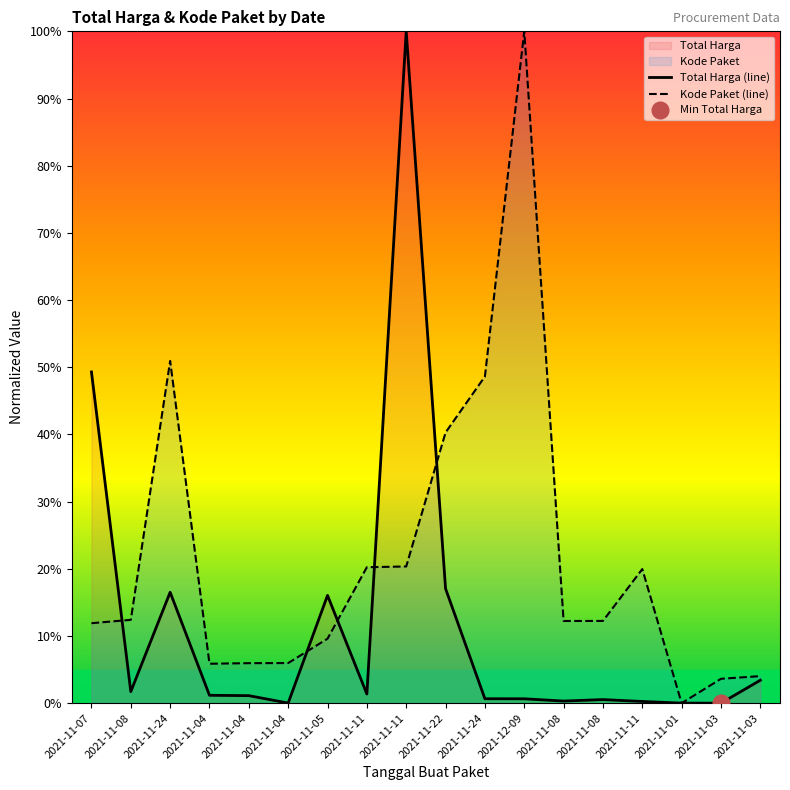

The Kode Paket (line) series shows 10.1 at 2021-11-04. True or false?

False